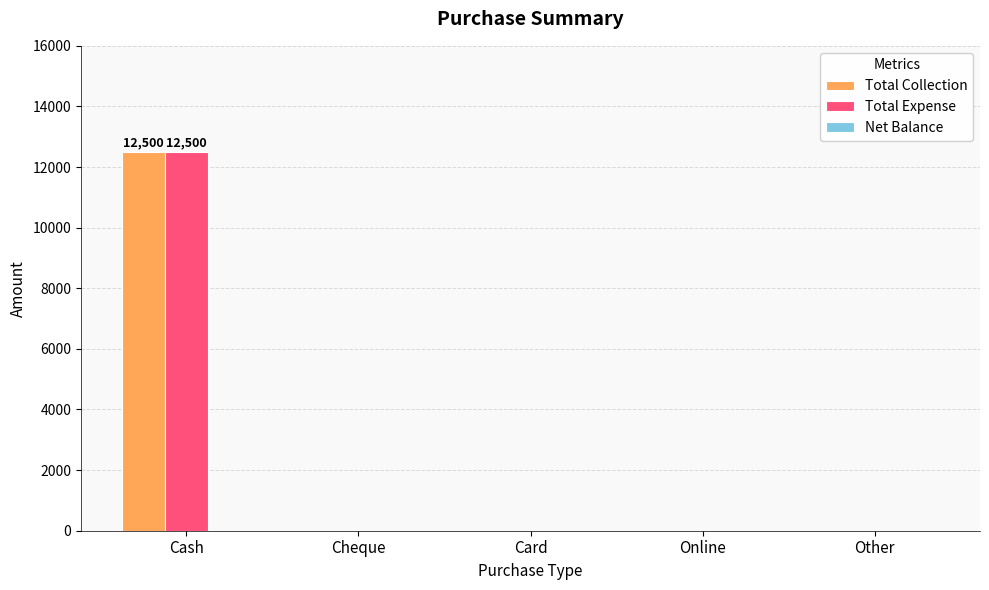

Is it true that Total Collection equals 0 at Other?

True